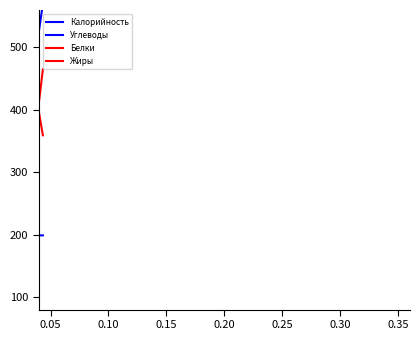

What is the difference between the second highest and minimum values in the Жиры series?

264.3